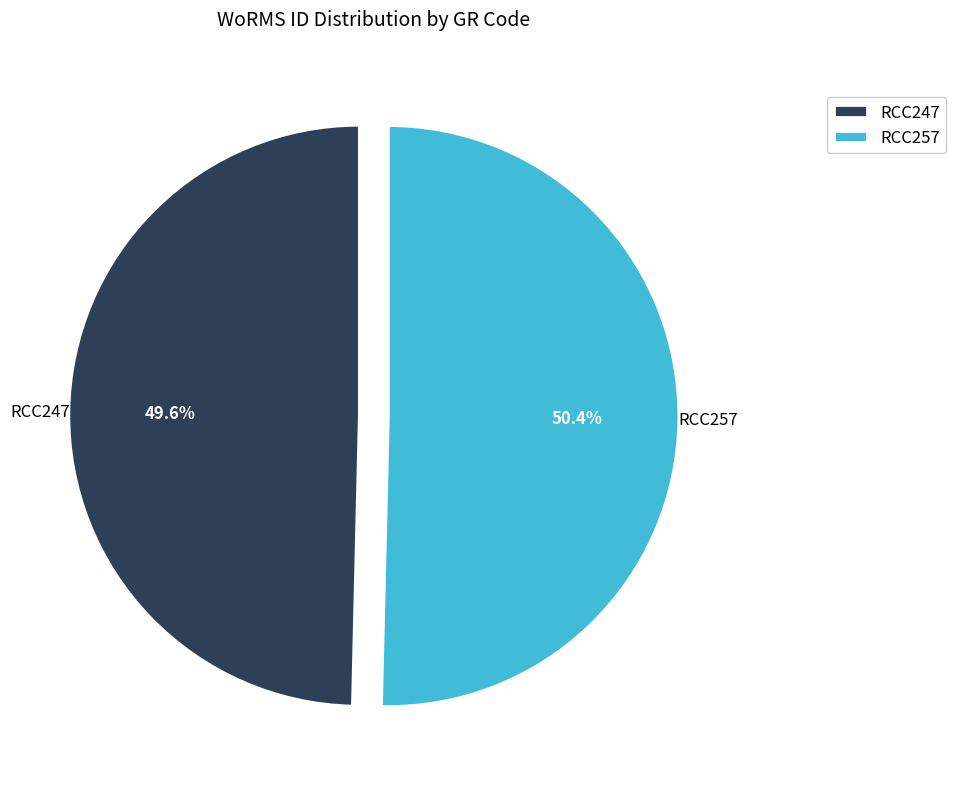

What portion of the pie excludes RCC247?

50.4%